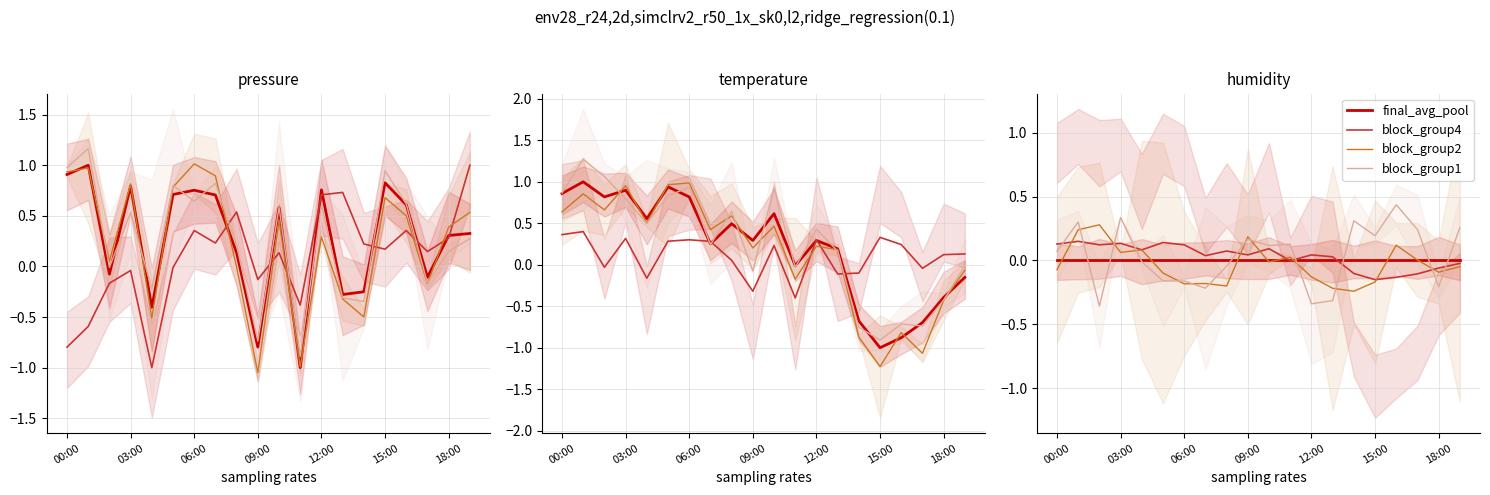

Where do block_group1 and block_group4 first cross each other?

00:00 and 03:00